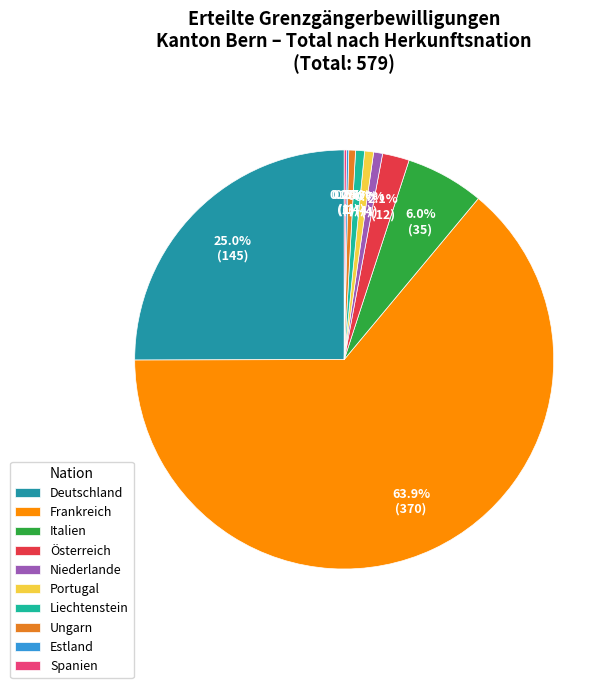

True or false: Portugal accounts for 9% of the total.

False